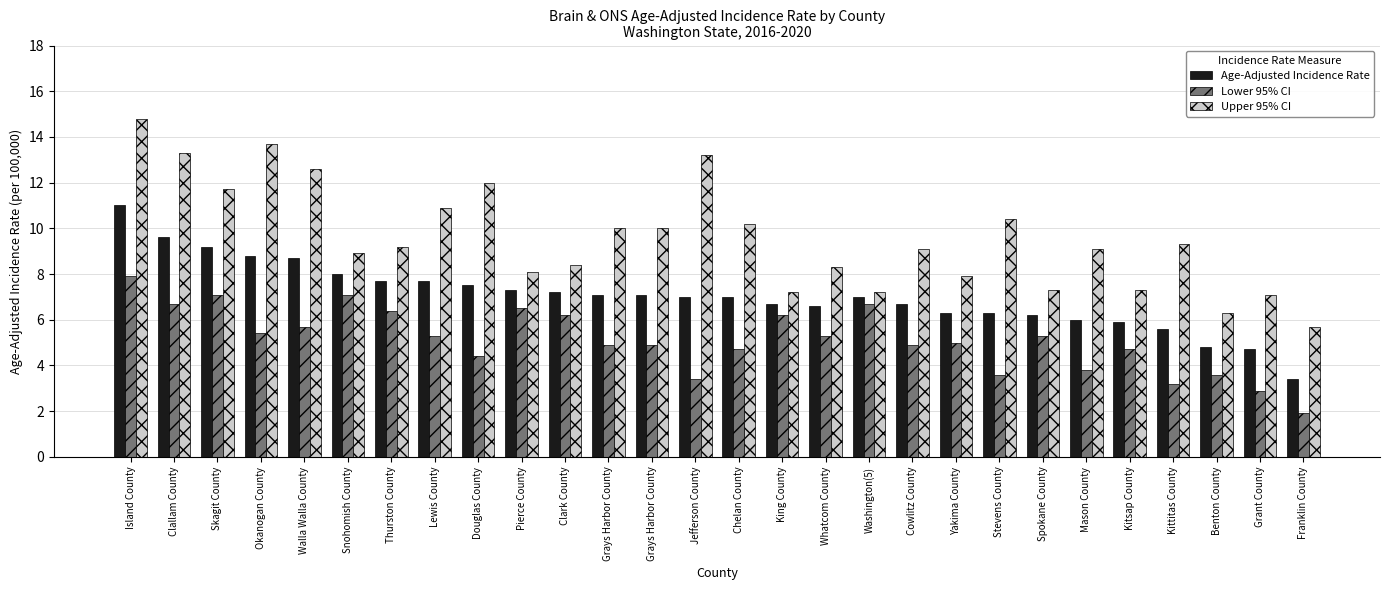

What is the label of the 22nd bar from the left?

Spokane County